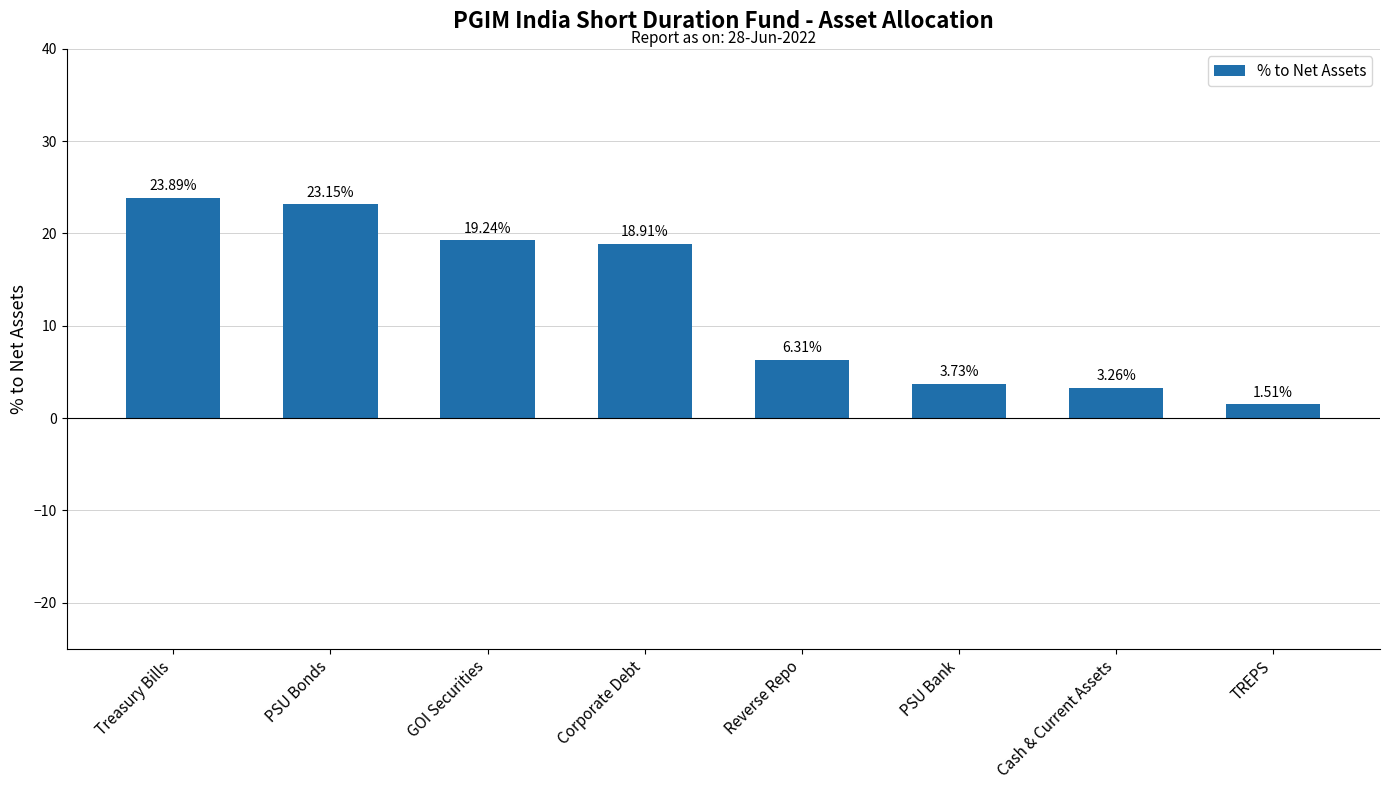

What position from the left is Corporate Debt?

4